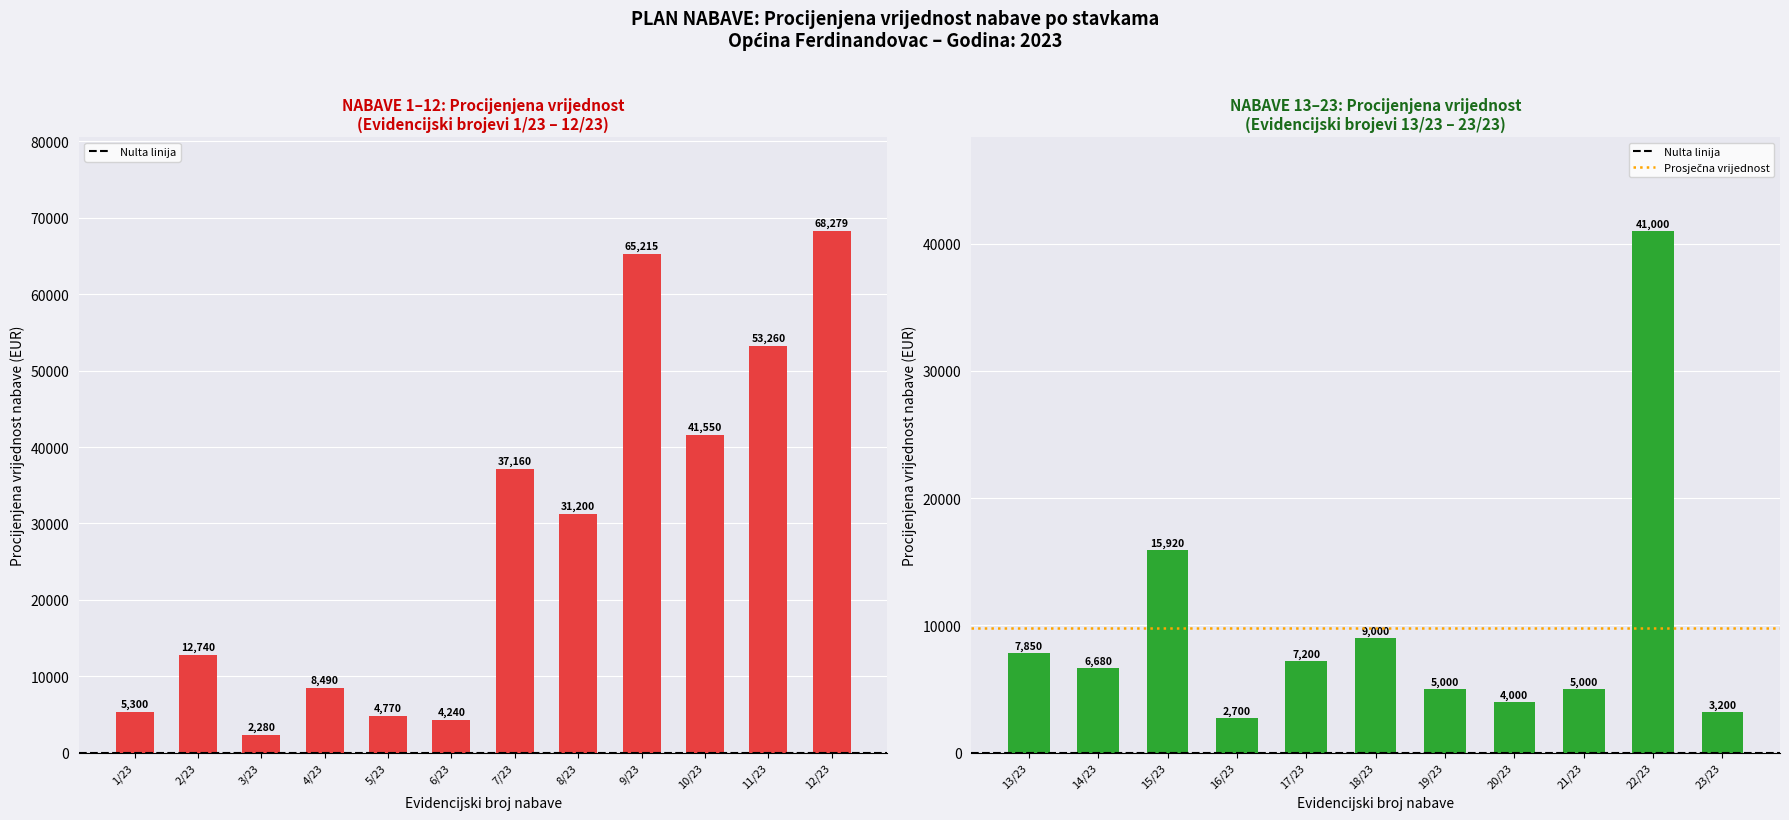

Count the number of categories in the chart.

23